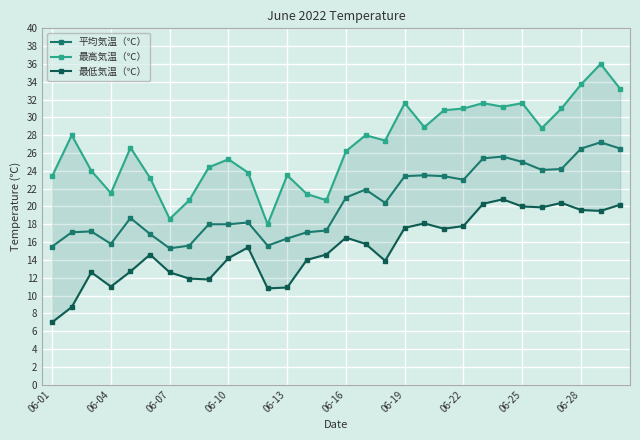

What is the lowest value of the 最低気温（℃） series?

7.0